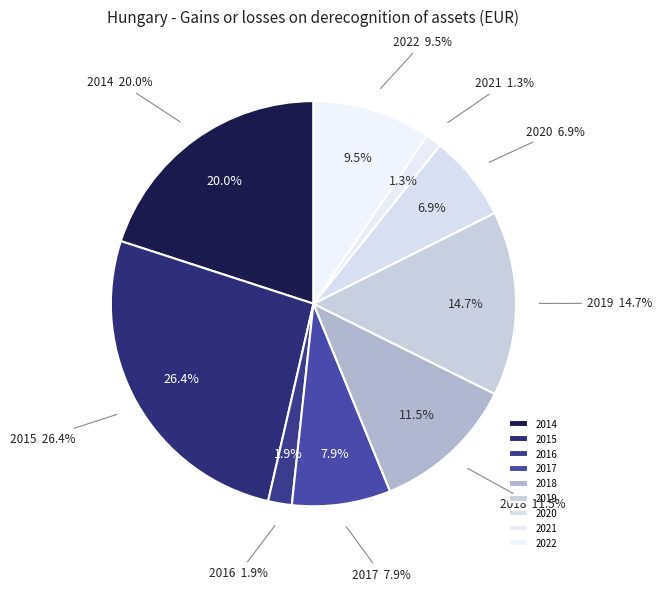

Combined, do 2019 and 2016 account for over 50%?

No